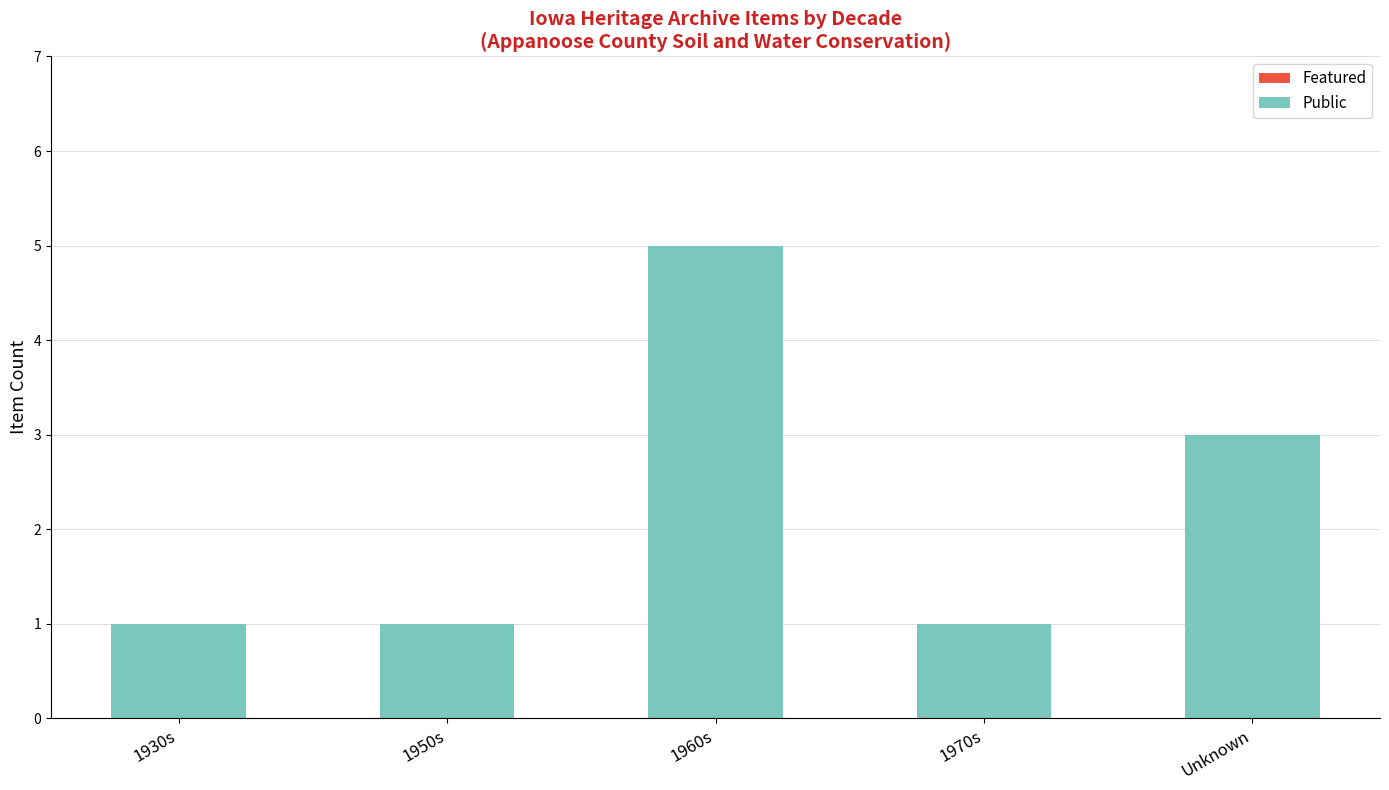

What position from the left is 1970s?

4